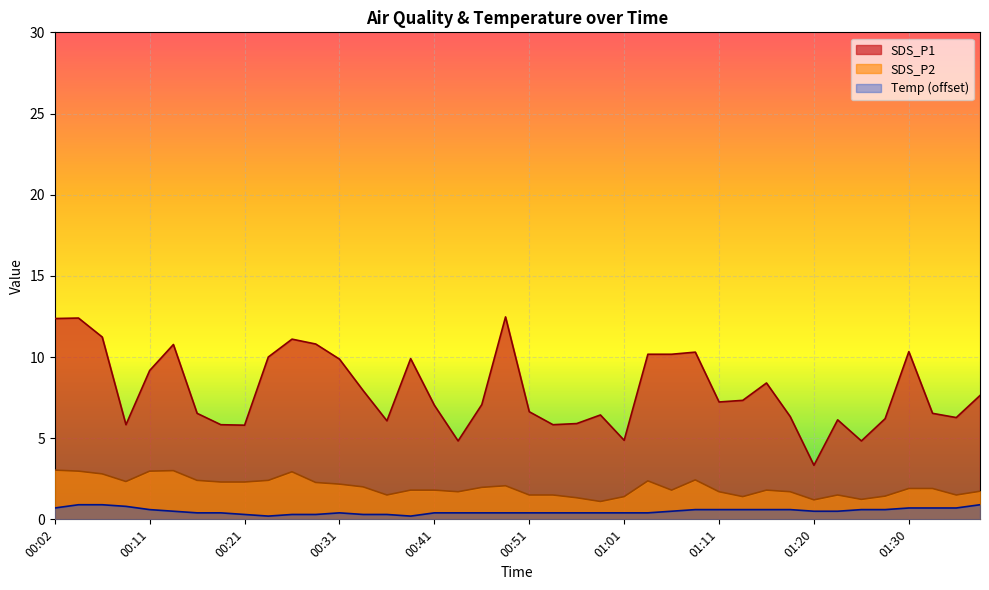

What is the approximate value of Temp at 01:11?

0.6